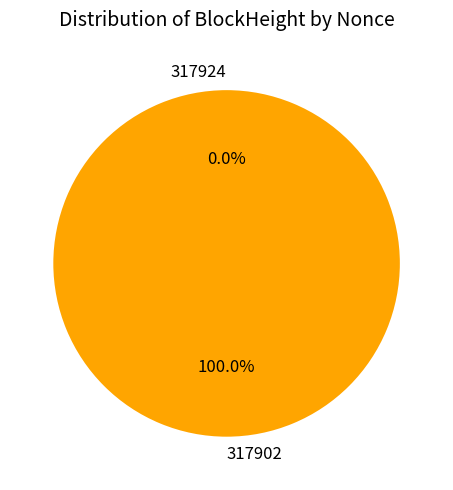

To the nearest percent, what percentage of the pie is 317902?

100%